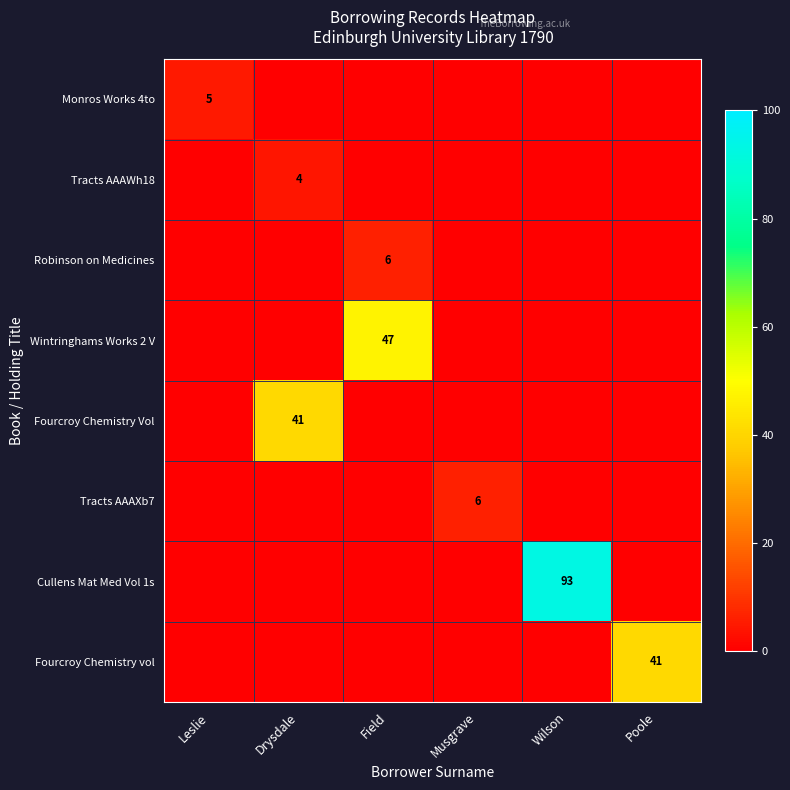

True or false: Tracts AAAWh18 has a value of 4 at Drysdale.

True